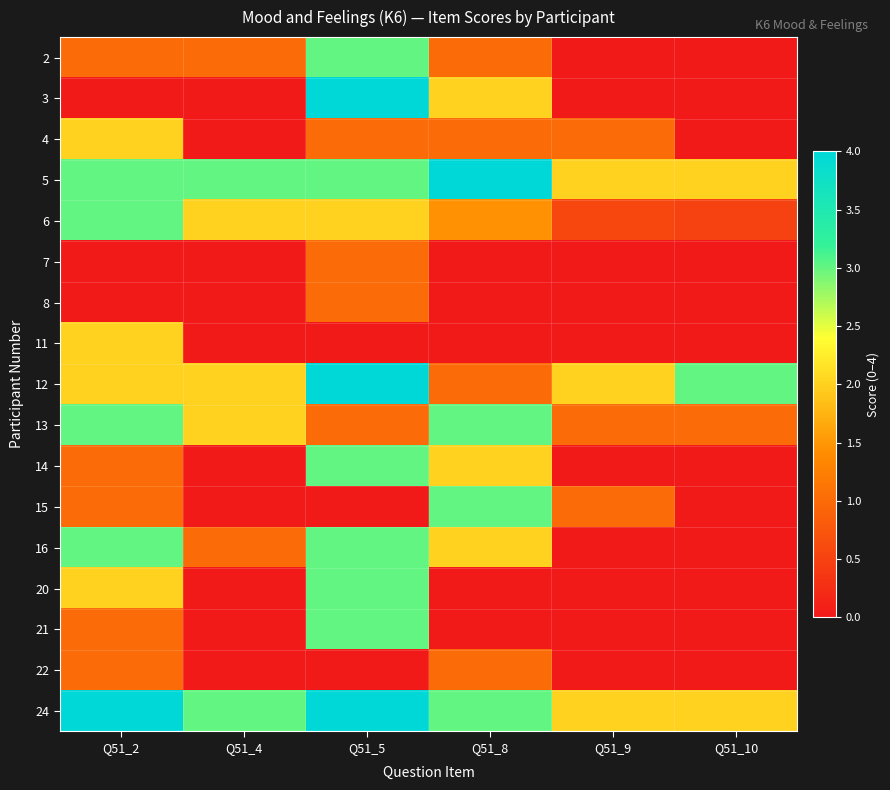

Reading right to left, what are all the values shown in this chart?

2: Q51_10=0.0	Q51_9=0.0	Q51_8=1.0	Q51_5=3.0	Q51_4=1.0	Q51_2=1.0
3: Q51_10=0.0	Q51_9=0.0	Q51_8=2.0	Q51_5=4.0	Q51_4=0.0	Q51_2=0.0
4: Q51_10=0.0	Q51_9=1.0	Q51_8=1.0	Q51_5=1.0	Q51_4=0.0	Q51_2=2.0
5: Q51_10=2.0	Q51_9=2.0	Q51_8=4.0	Q51_5=3.0	Q51_4=3.0	Q51_2=3.0
6: Q51_10=0.5	Q51_9=0.6	Q51_8=1.4	Q51_5=2.0	Q51_4=2.0	Q51_2=3.0
7: Q51_10=0.0	Q51_9=0.0	Q51_8=0.0	Q51_5=1.0	Q51_4=0.0	Q51_2=0.0
8: Q51_10=0.0	Q51_9=0.0	Q51_8=0.0	Q51_5=1.0	Q51_4=0.0	Q51_2=0.0
11: Q51_10=0.0	Q51_9=0.0	Q51_8=0.0	Q51_5=0.0	Q51_4=0.0	Q51_2=2.0
12: Q51_10=3.0	Q51_9=2.0	Q51_8=1.0	Q51_5=4.0	Q51_4=2.0	Q51_2=2.0
13: Q51_10=1.0	Q51_9=1.0	Q51_8=3.0	Q51_5=1.0	Q51_4=2.0	Q51_2=3.0
14: Q51_10=0.0	Q51_9=0.0	Q51_8=2.0	Q51_5=3.0	Q51_4=0.0	Q51_2=1.0
15: Q51_10=0.0	Q51_9=1.0	Q51_8=3.0	Q51_5=0.0	Q51_4=0.0	Q51_2=1.0
16: Q51_10=0.0	Q51_9=0.0	Q51_8=2.0	Q51_5=3.0	Q51_4=1.0	Q51_2=3.0
20: Q51_10=0.0	Q51_9=0.0	Q51_8=0.0	Q51_5=3.0	Q51_4=0.0	Q51_2=2.0
21: Q51_10=0.0	Q51_9=0.0	Q51_8=0.0	Q51_5=3.0	Q51_4=0.0	Q51_2=1.0
22: Q51_10=0.0	Q51_9=0.0	Q51_8=1.0	Q51_5=0.0	Q51_4=0.0	Q51_2=1.0
24: Q51_10=2.0	Q51_9=2.0	Q51_8=3.0	Q51_5=4.0	Q51_4=3.0	Q51_2=4.0